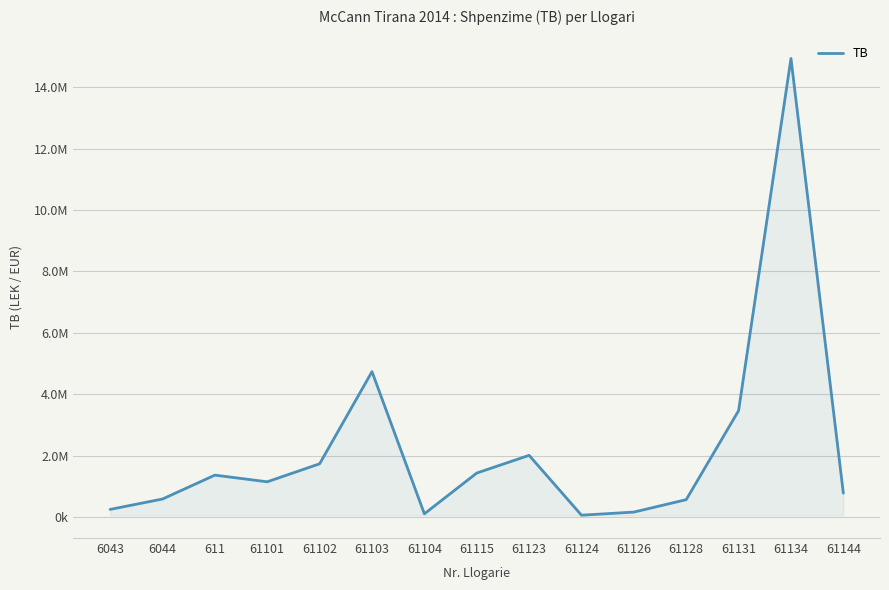

List the labels in order of value, smallest first.

61124, 61104, 61126, 6043, 61128, 6044, 61144, 61101, 611, 61115, 61102, 61123, 61131, 61103, 61134